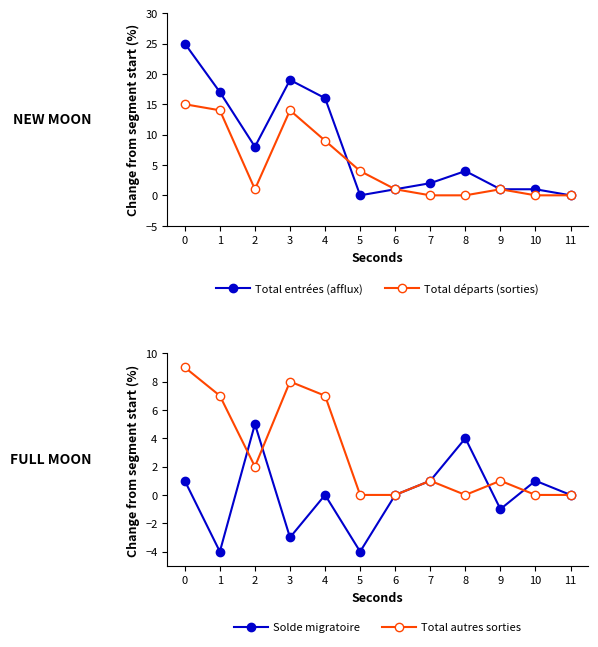

Reading right to left, list all the values displayed in this chart.

Total entrées (afflux): 11=0	10=1	9=1	8=4	7=2	6=1	5=0	4=16	3=19	2=8	1=17	0=25
Total départs (sorties): 11=0	10=0	9=1	8=0	7=0	6=1	5=4	4=9	3=14	2=1	1=14	0=15
Solde migratoire: 11=0	10=1	9=-1	8=4	7=1	6=0	5=-4	4=0	3=-3	2=5	1=-4	0=1
Total autres sorties: 11=0	10=0	9=1	8=0	7=1	6=0	5=0	4=7	3=8	2=2	1=7	0=9